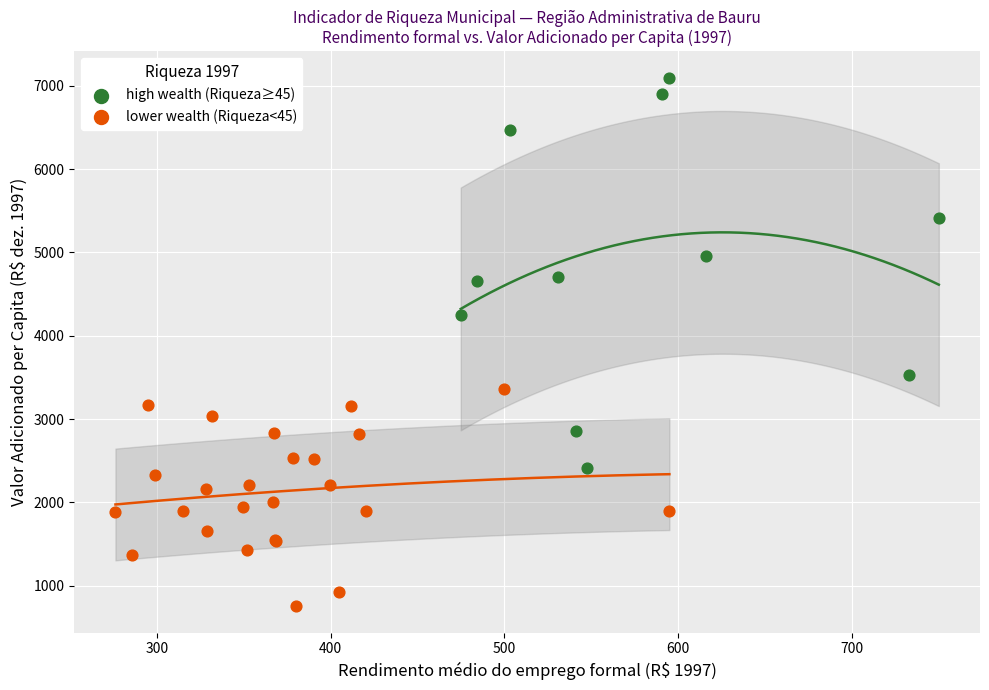

Which series contains the lowest Y value?

lower wealth (Riqueza<45)